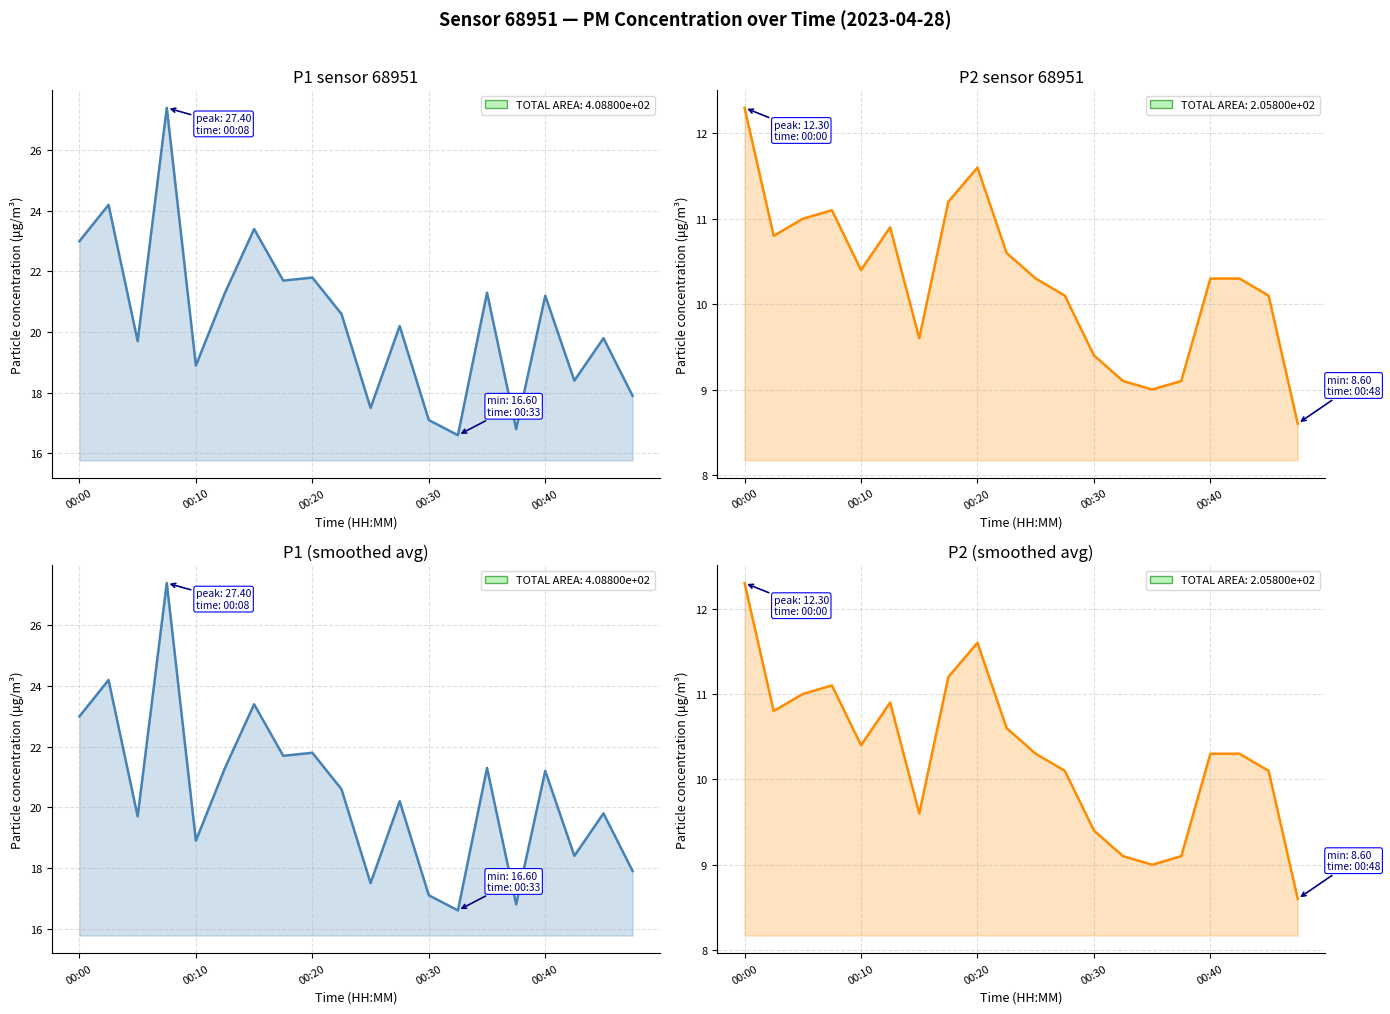

What is the sum of the P2 values at 14 and 9?

19.6